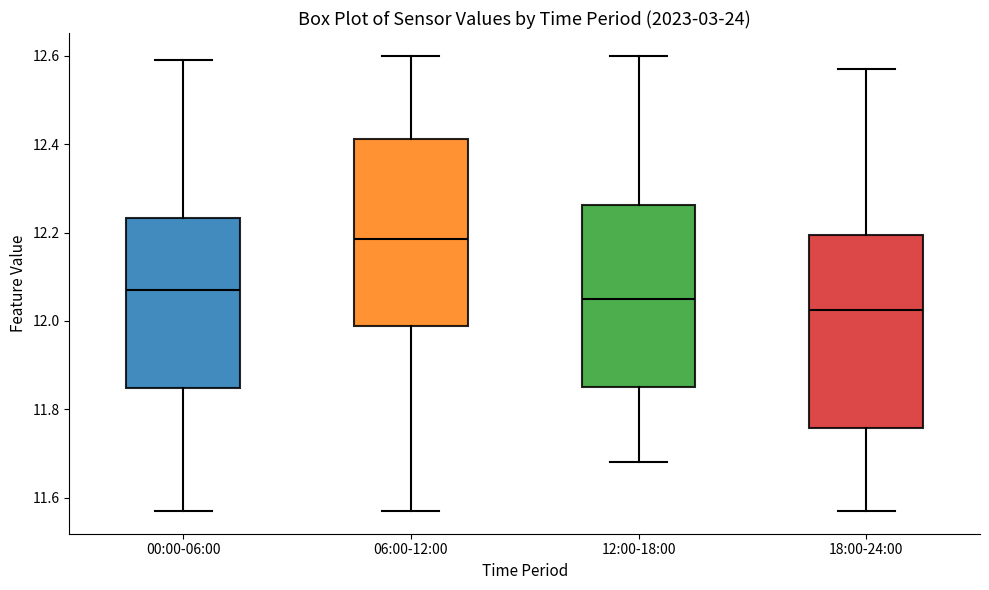

Reading left to right, transcribe this box plot: for each box, give where its median line is, the range the box spans, and where its two whiskers end, as read against the y-axis. The values are not printed on the chart, so give them approximately, as read against the axis.

00:00-06:00: median 12.08, box 11.84 to 12.24, whiskers 11.58 to 12.60
06:00-12:00: median 12.18, box 11.98 to 12.42, whiskers 11.58 to 12.60
12:00-18:00: median 12.06, box 11.86 to 12.26, whiskers 11.68 to 12.60
18:00-24:00: median 12.02, box 11.76 to 12.20, whiskers 11.58 to 12.58